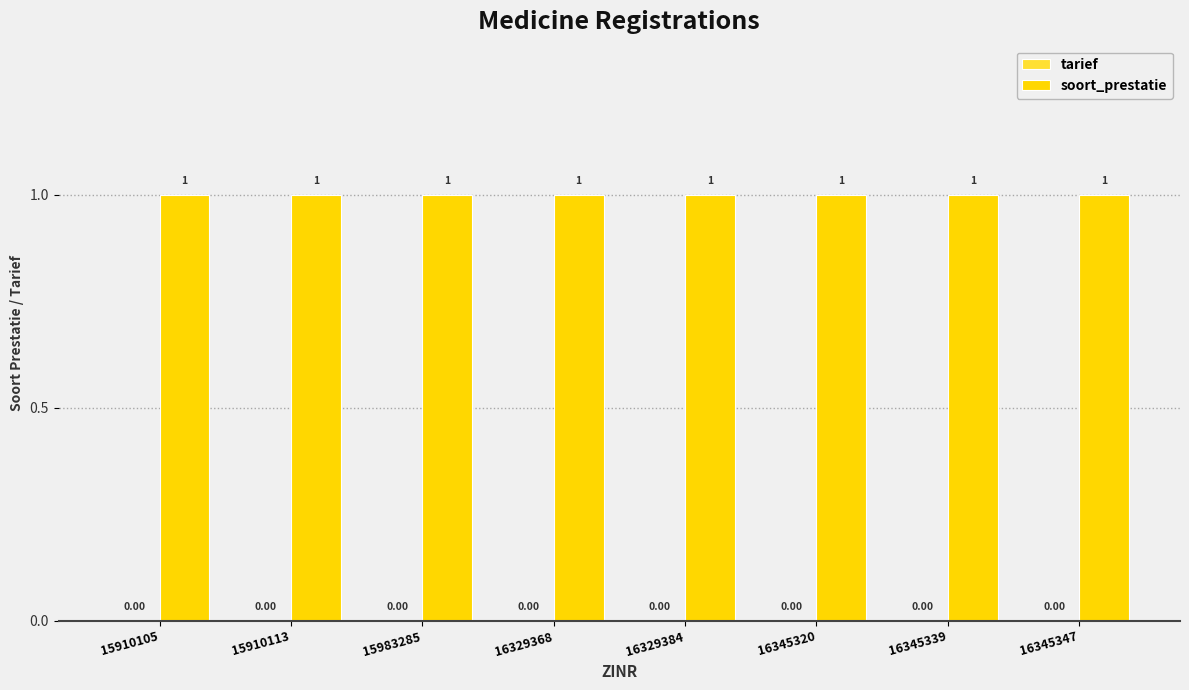

What is the total value across all series at 15910113?

1